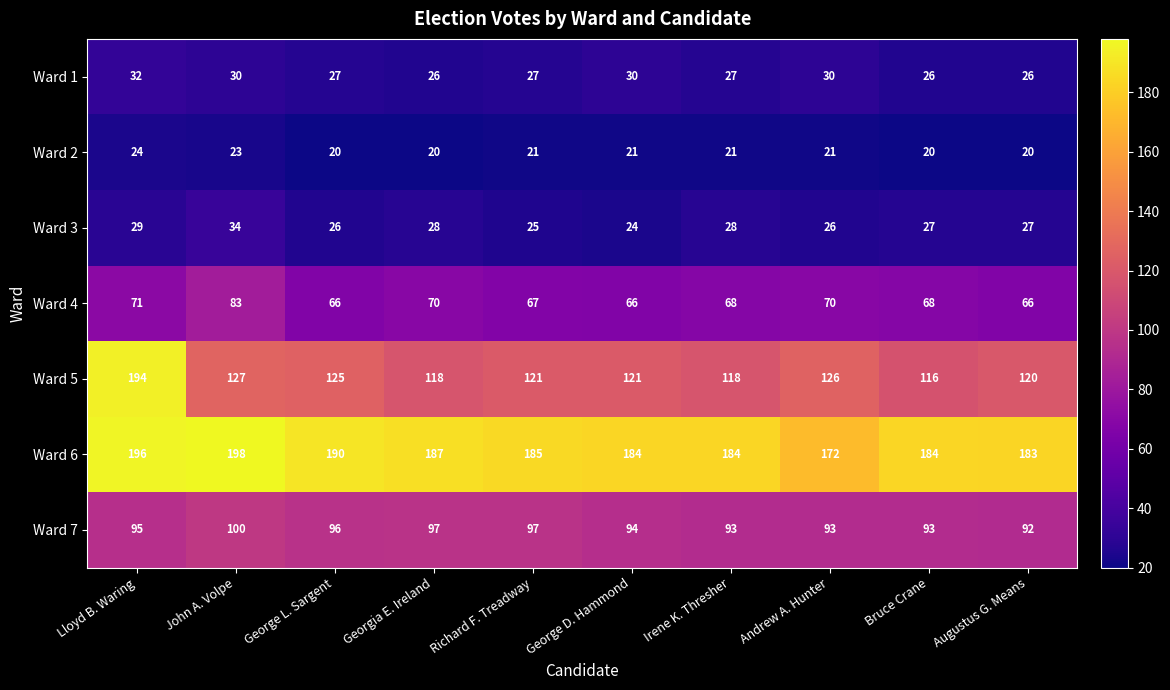

What is the approximate value of Ward 5 at George L. Sargent?

125